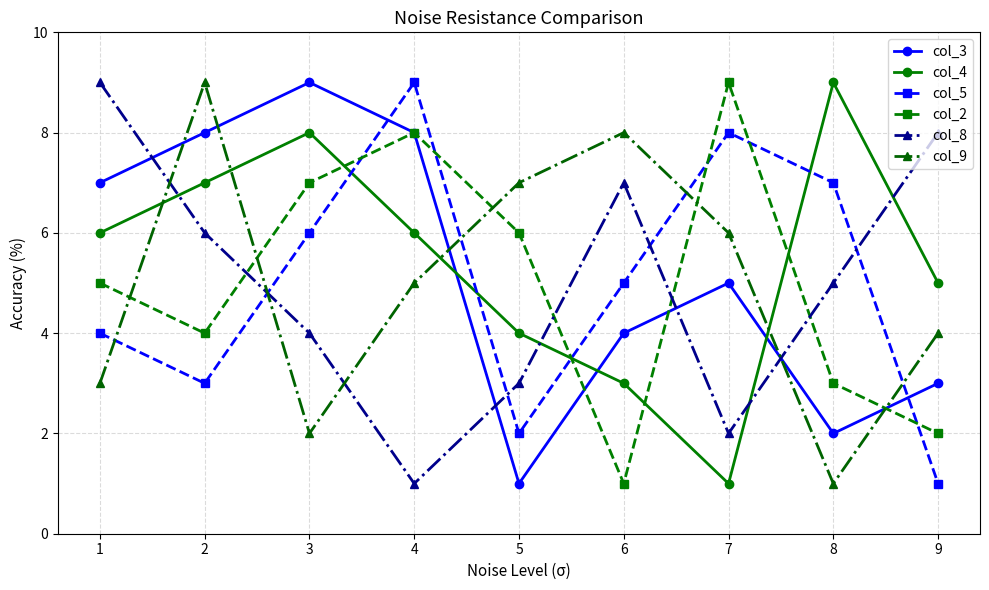

Is the value of col_3 at 9 greater than the value of col_9 at 5?

No